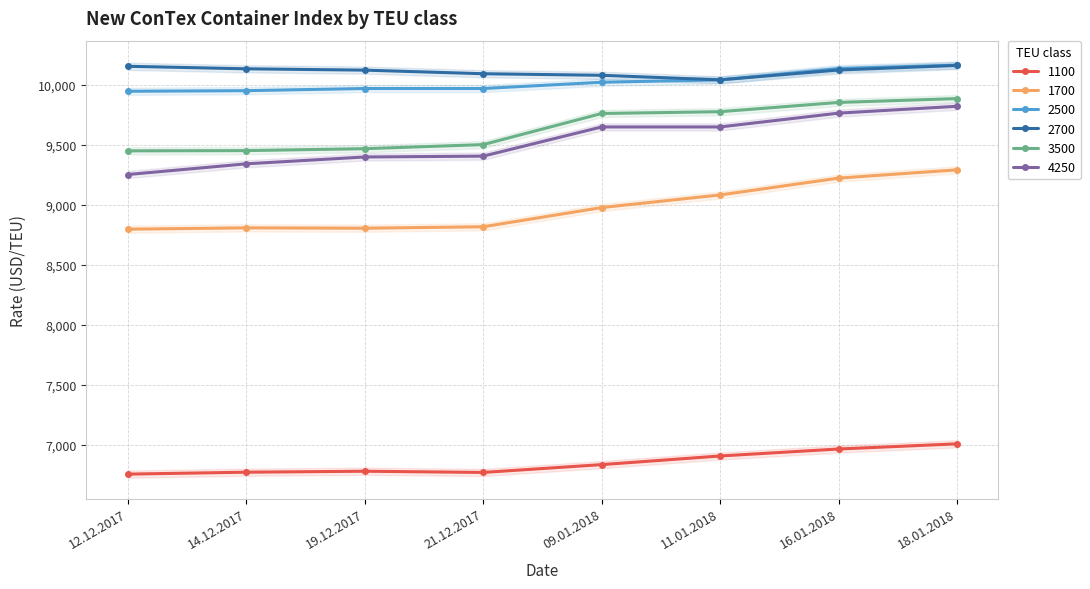

The 2700 series shows 10122 at 16.01.2018. True or false?

True